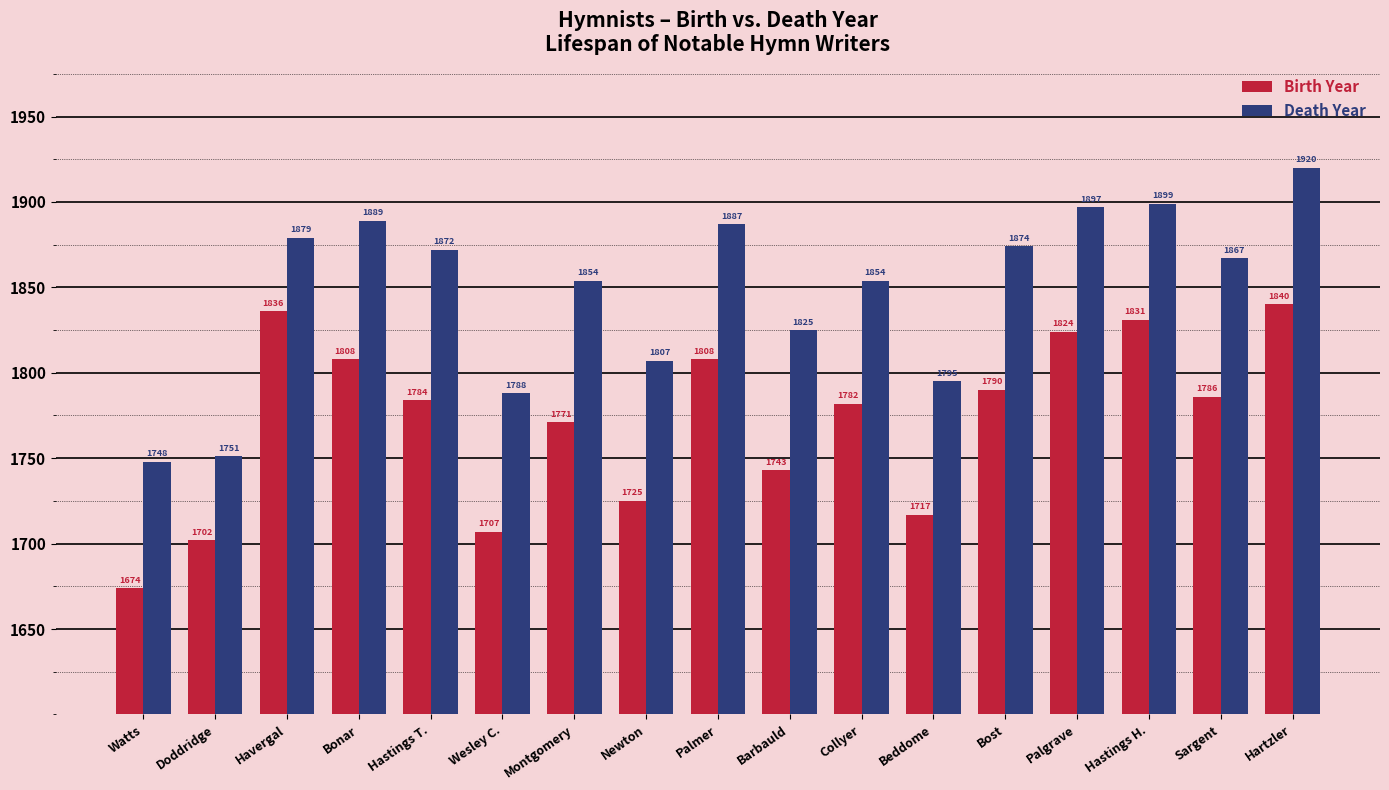

At which category is the sum across all series the highest?

Hartzler